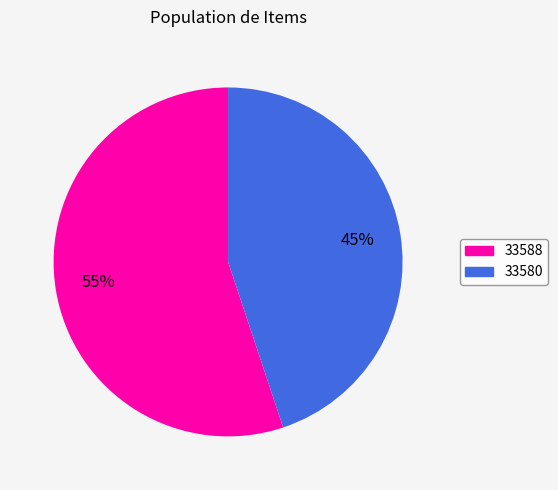

What percentage is the 33580 slice, to the nearest percent?

45%